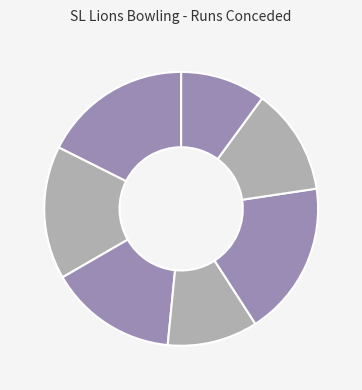

Count the number of slices in the pie.

7